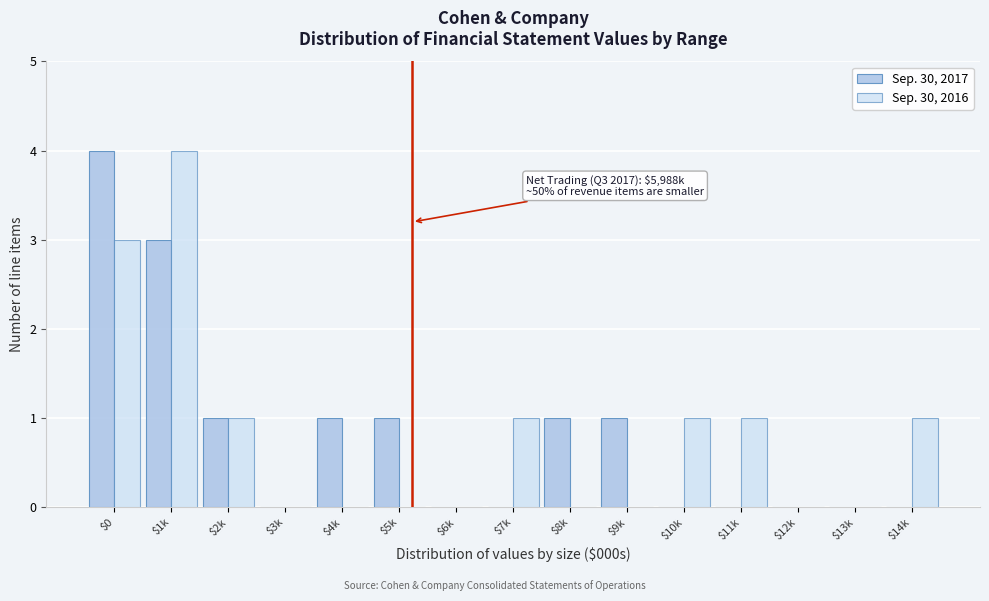

Are the bars grouped side by side (vs. stacked)?

Yes